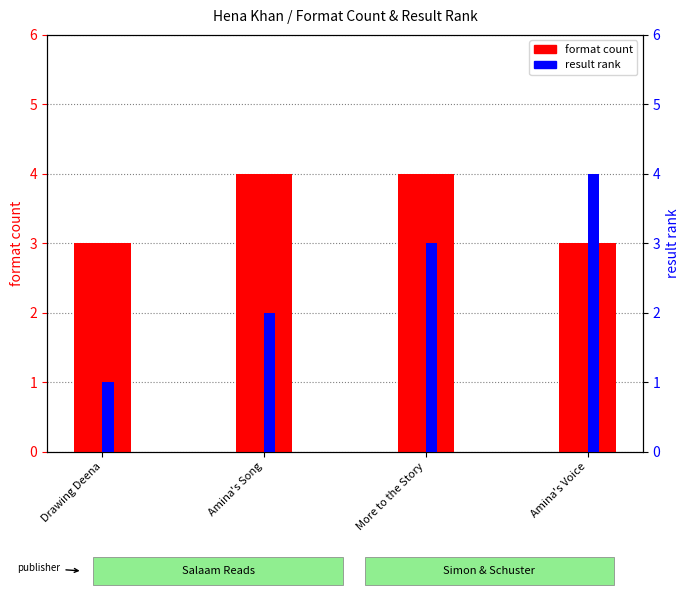

What is the smallest value displayed?

1